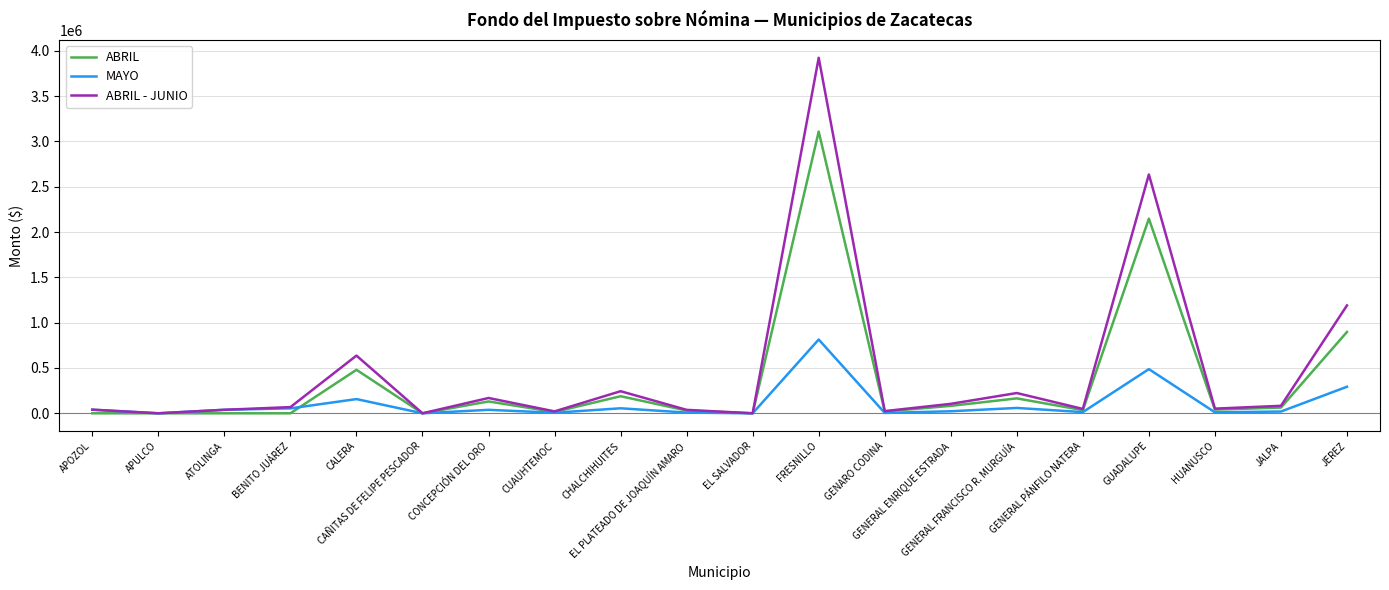

True or false: ABRIL and MAYO intersect in this chart.

True